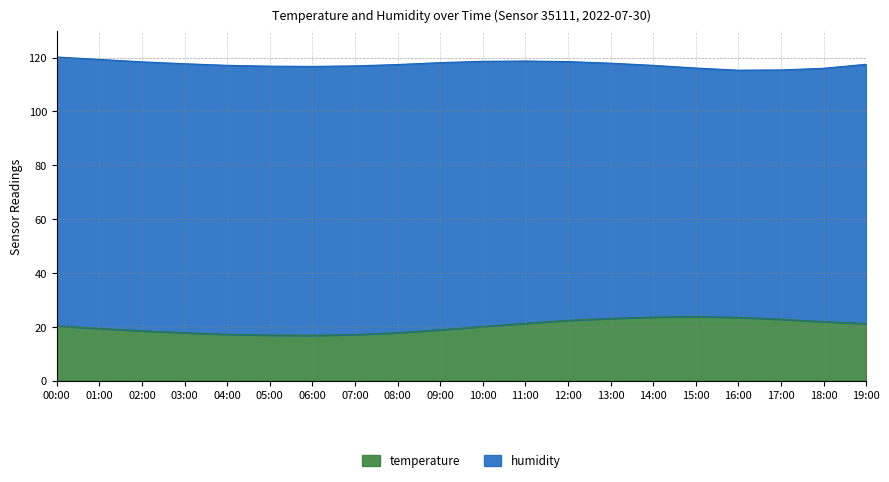

What value does the data have at 14:00?

23.6